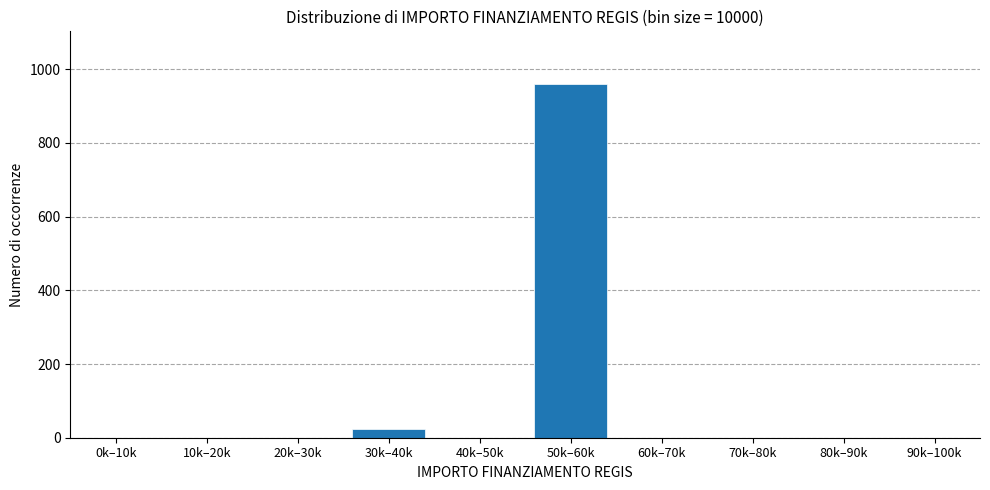

Reading left to right, extract all data points from this chart.

0k–10k=0	10k–20k=0	20k–30k=0	30k–40k=25	40k–50k=0	50k–60k=959	60k–70k=0	70k–80k=0	80k–90k=0	90k–100k=0